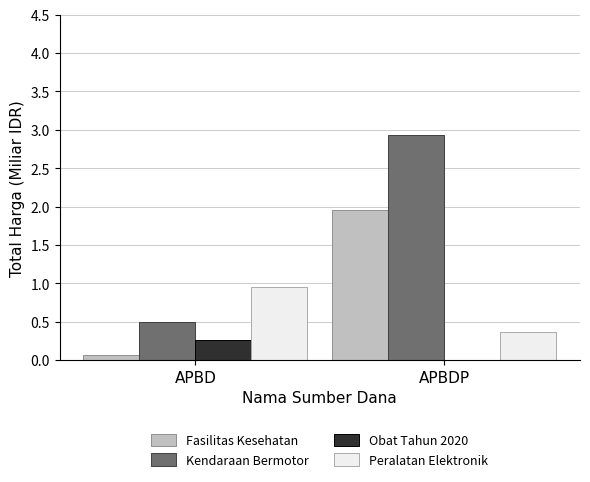

At which label does Fasilitas Kesehatan reach its peak?

APBDP